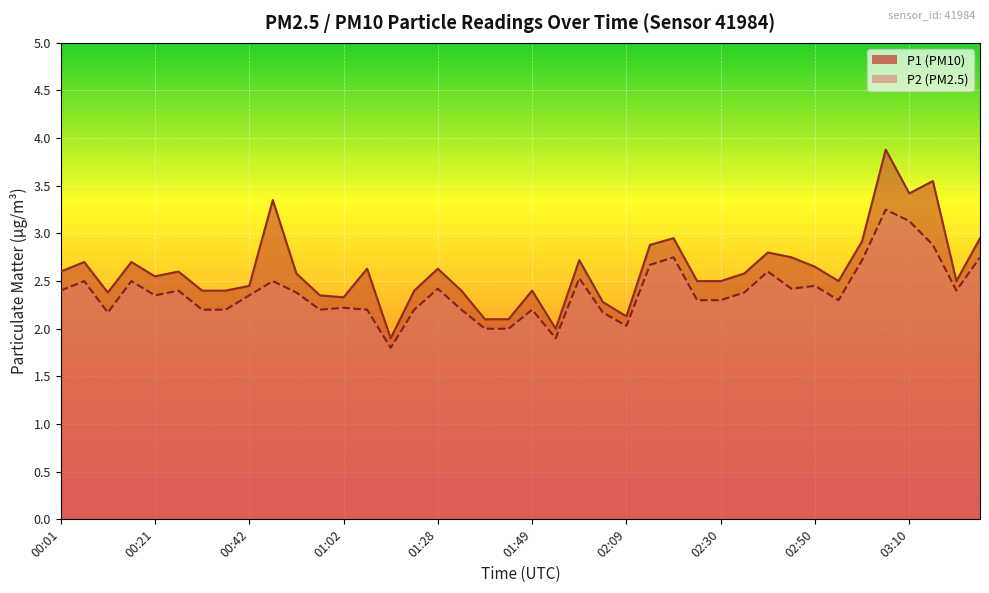

Which series has the widest spread of values?

P1